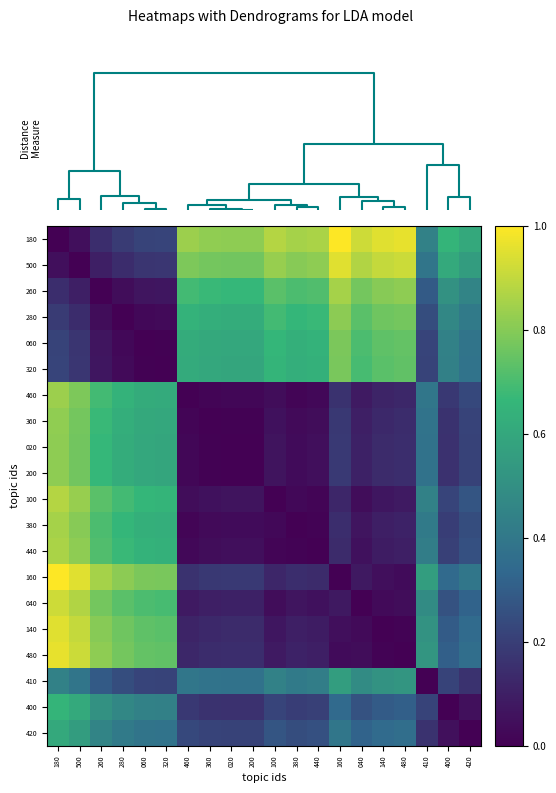

Rank the series by their maximum value, from highest to lowest.

180, 160, 480, 500, 140, 040, 100, 440, 260, 380, 460, 360, 020, 200, 280, 060, 320, 400, 420, 410